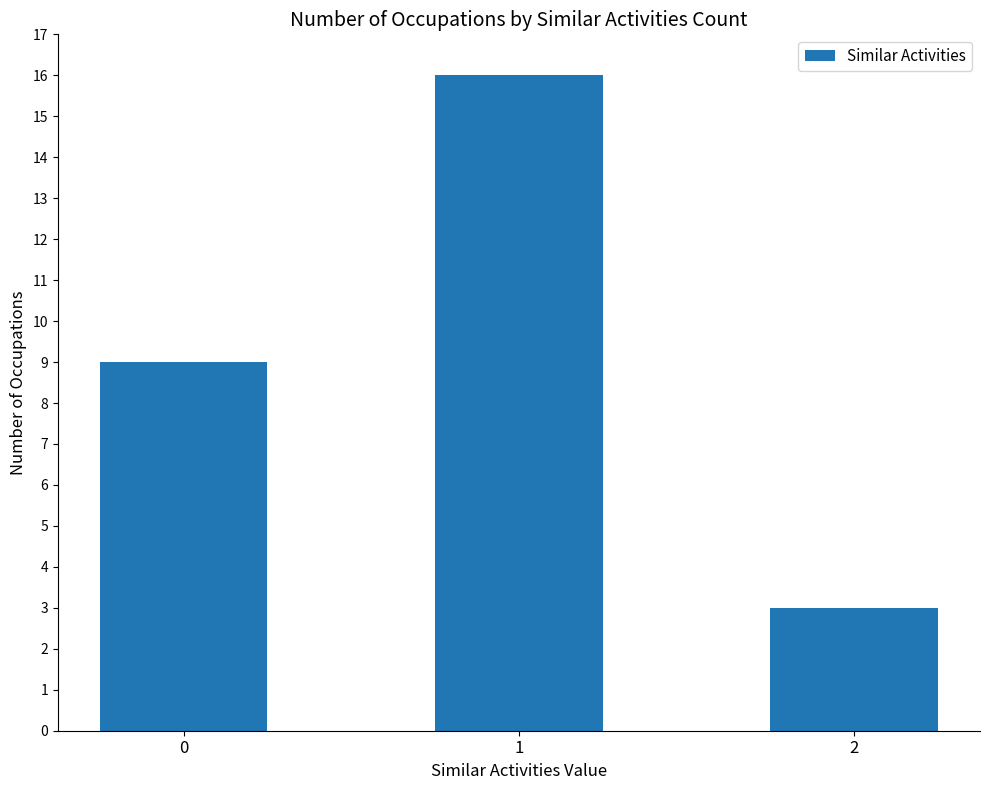

What is the smallest value displayed?

3